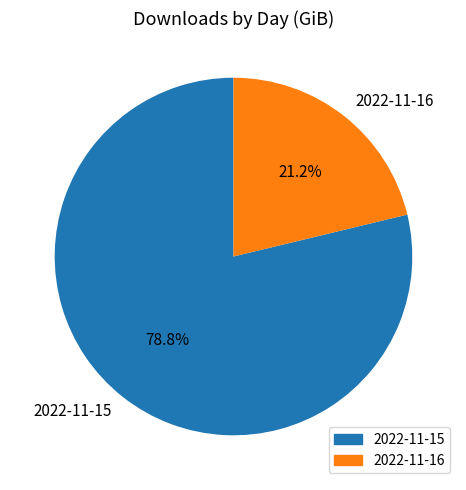

The 2022-11-15 slice represents 79% of the pie. True or false?

True